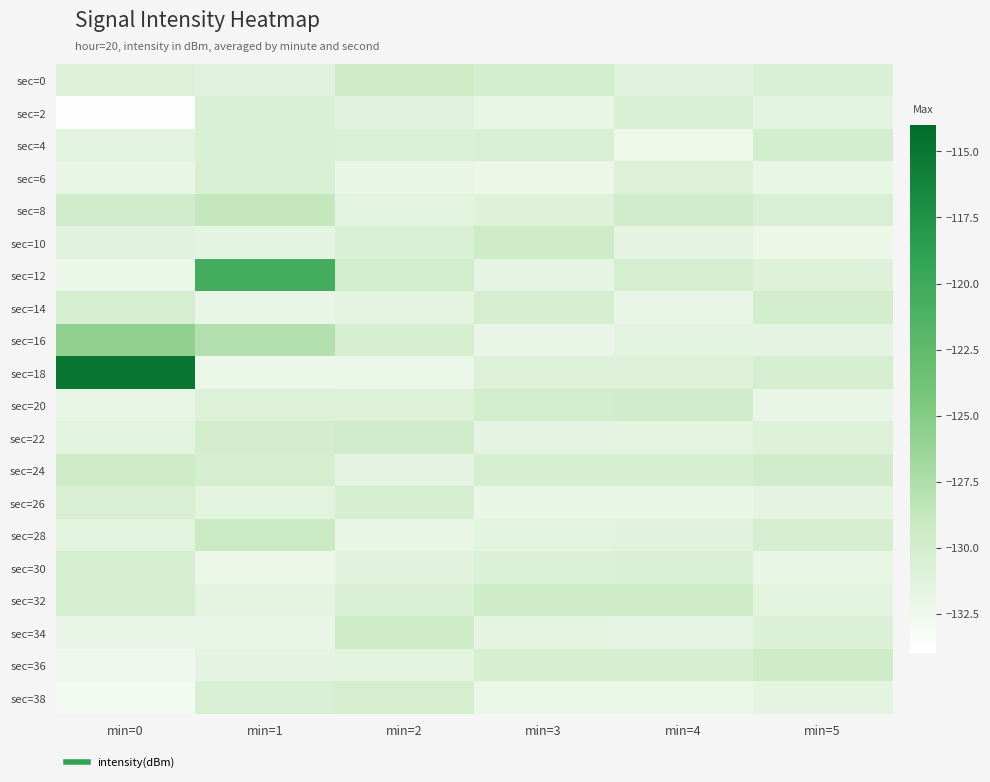

How many categories are shown in the chart?

6